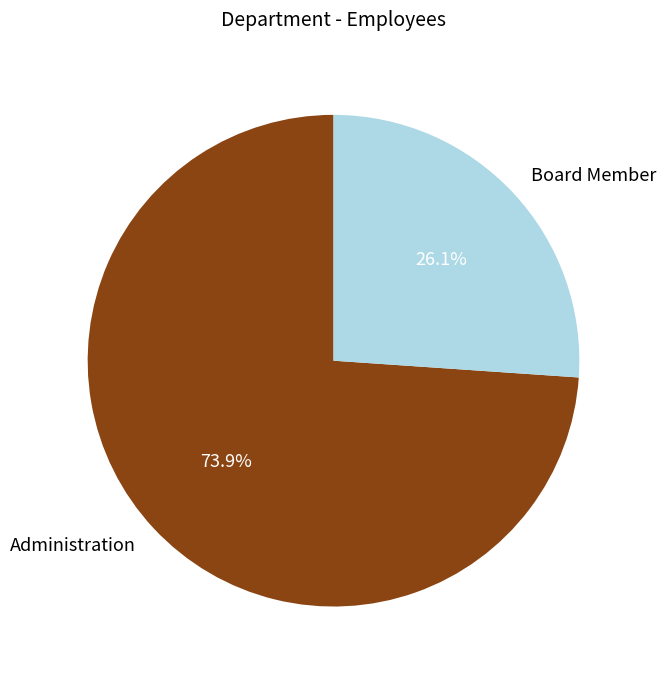

True or false: Administration accounts for 74% of the total.

True